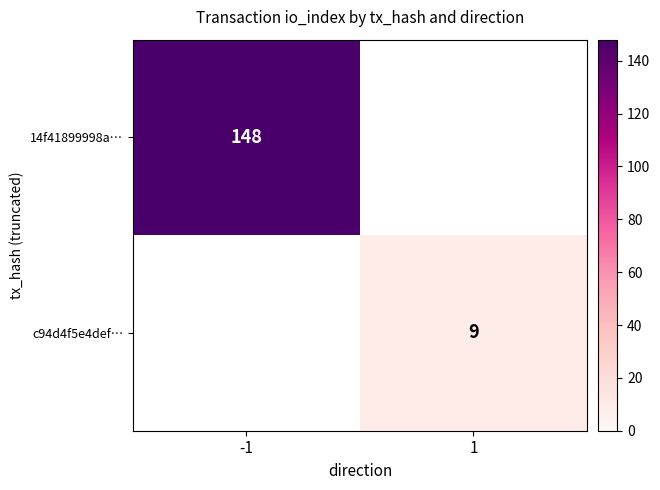

What is the minimum value shown in the chart?

9.0